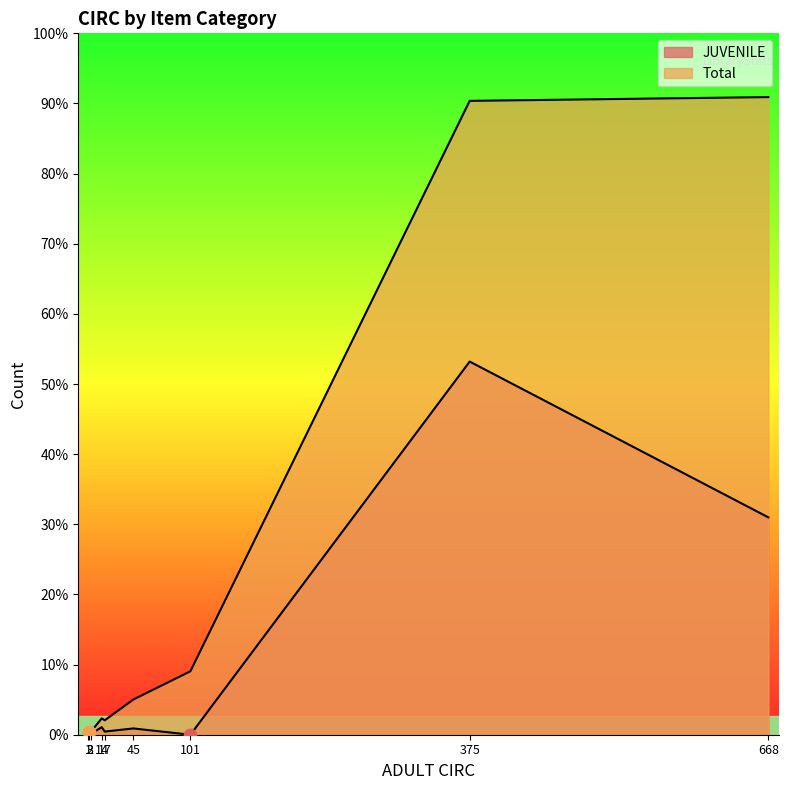

Which series has the largest Y range (max minus min)?

Total